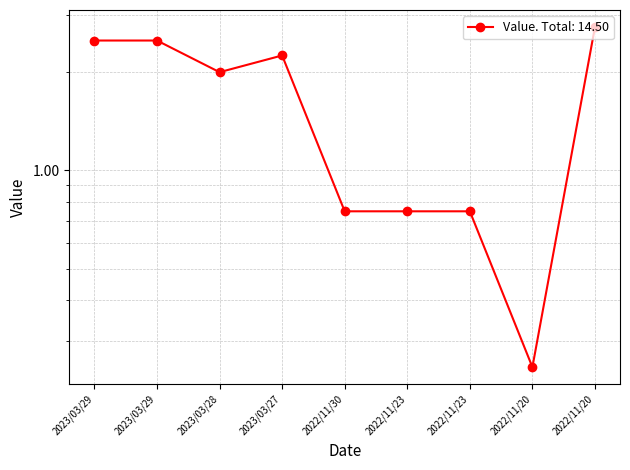

Reading left to right, list all the values displayed in this chart.

2.5	2.5	2.0	2.2	0.8	0.8	0.8	0.2	2.8